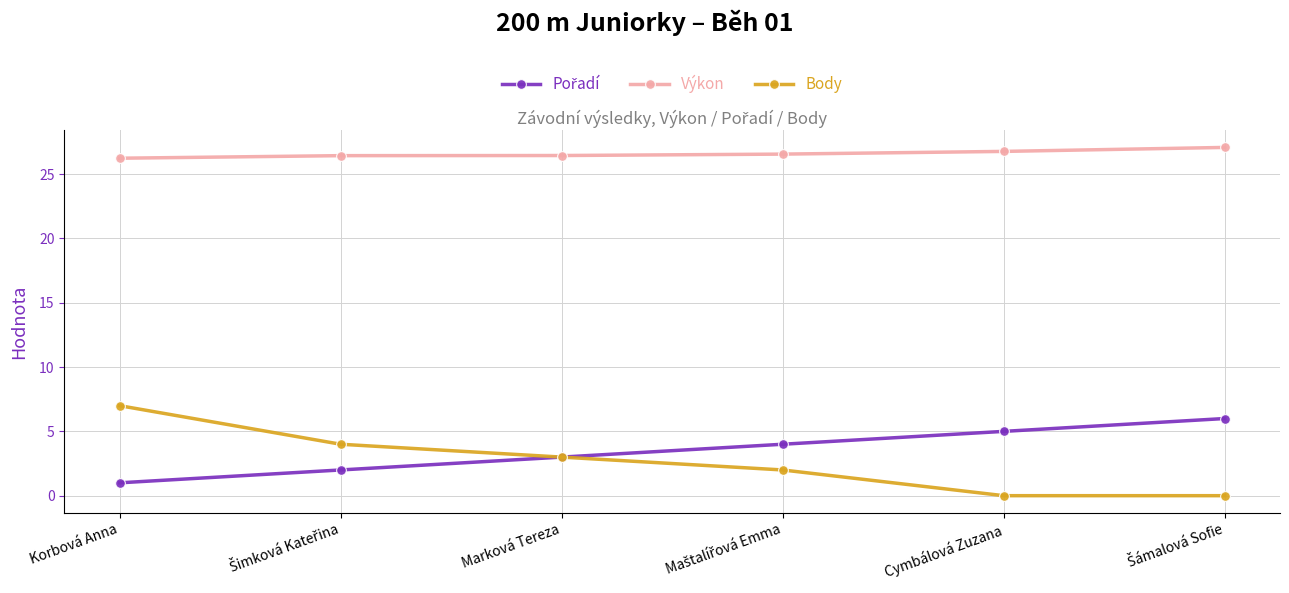

What is the maximum value shown in the chart?

27.1